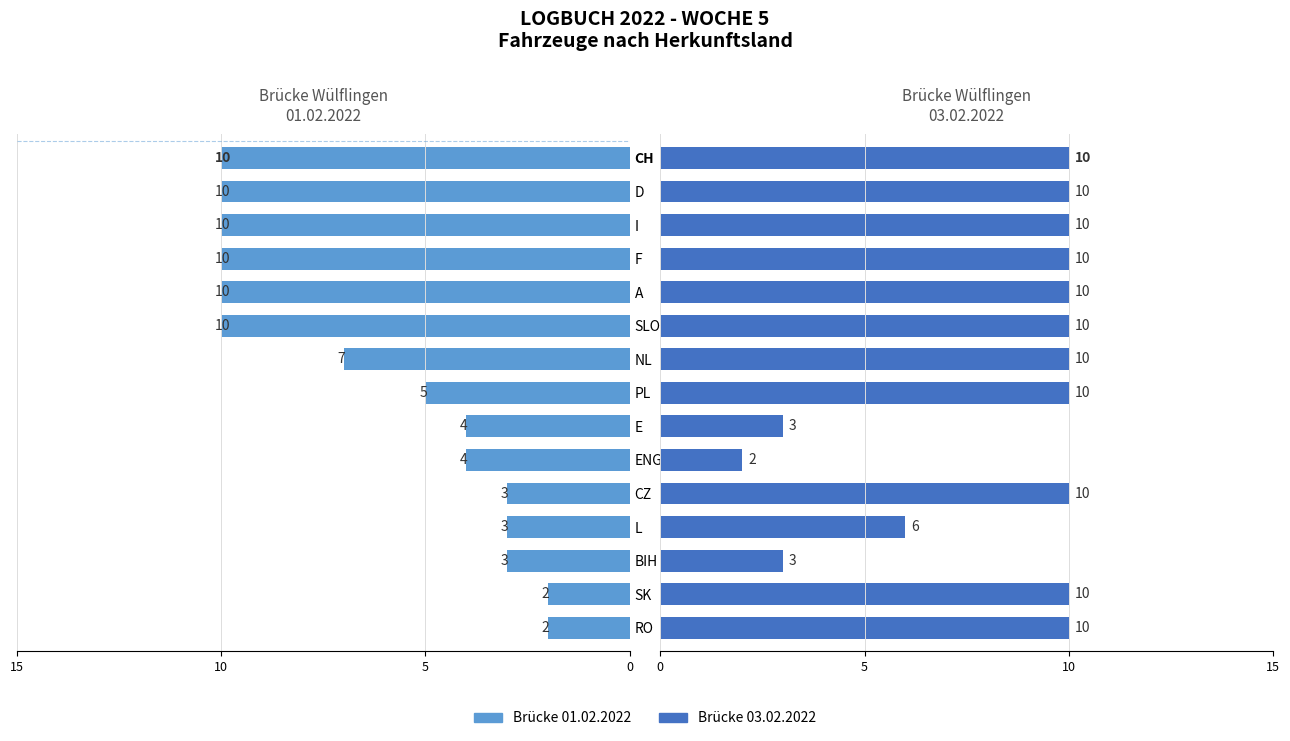

What is the total value across all series at E?

7